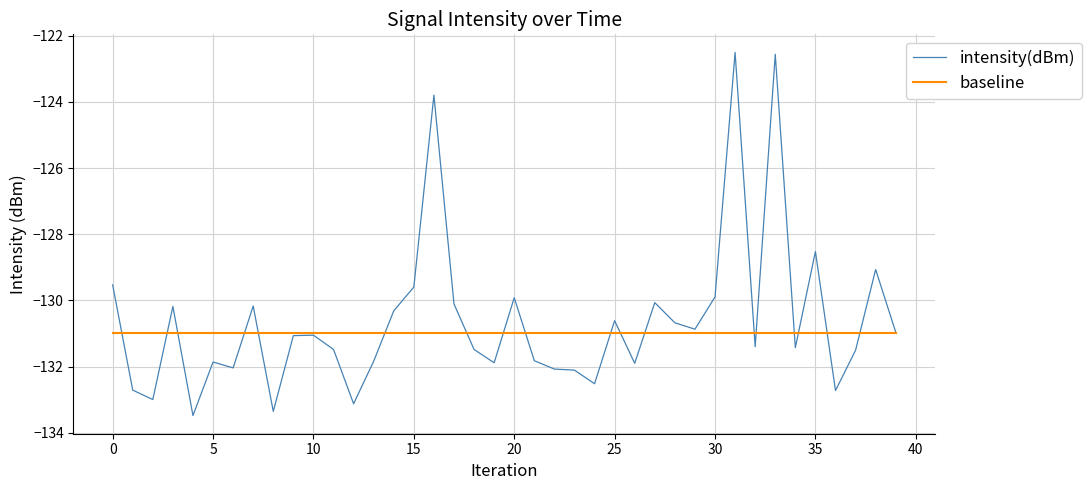

List the series in order of their overall mean, highest first.

intensity(dBm), baseline